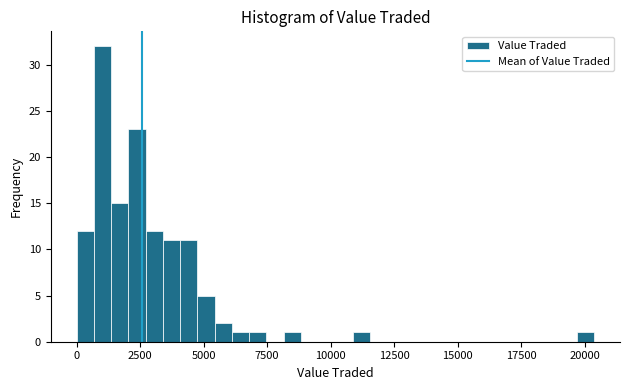

Read against the x-axis, roughly where is the centre of the tallest bar?

1000